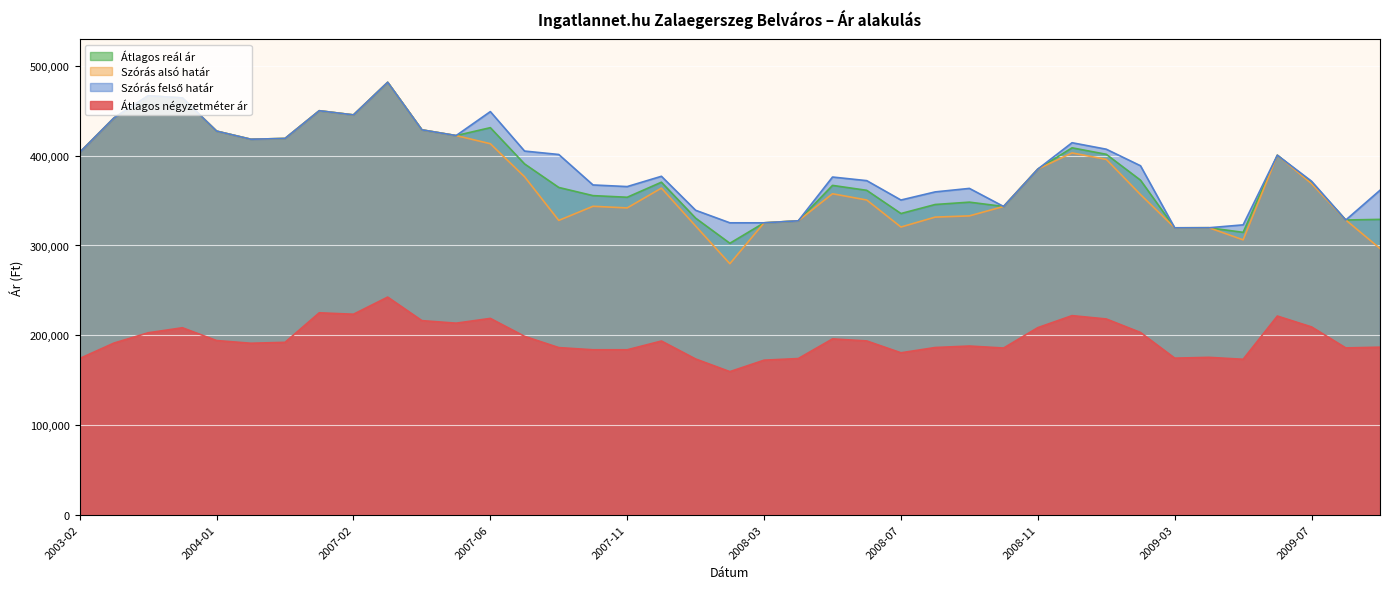

What is the difference between the Szórás felső határ values at 2007-07 and 2008-01?

65987